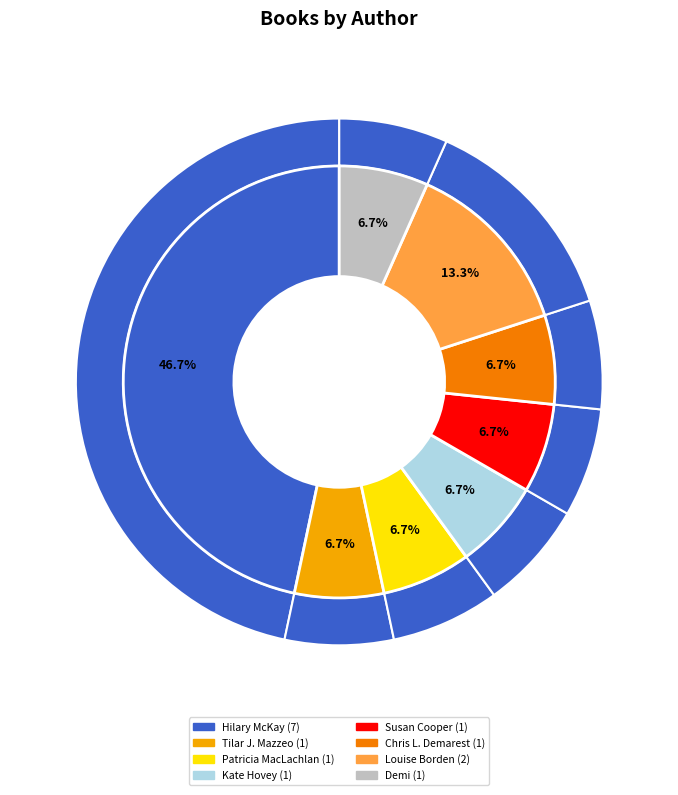

Is the sum of Hilary McKay (20539220) and Tilar J. Mazzeo (576610522) greater than half?

Yes